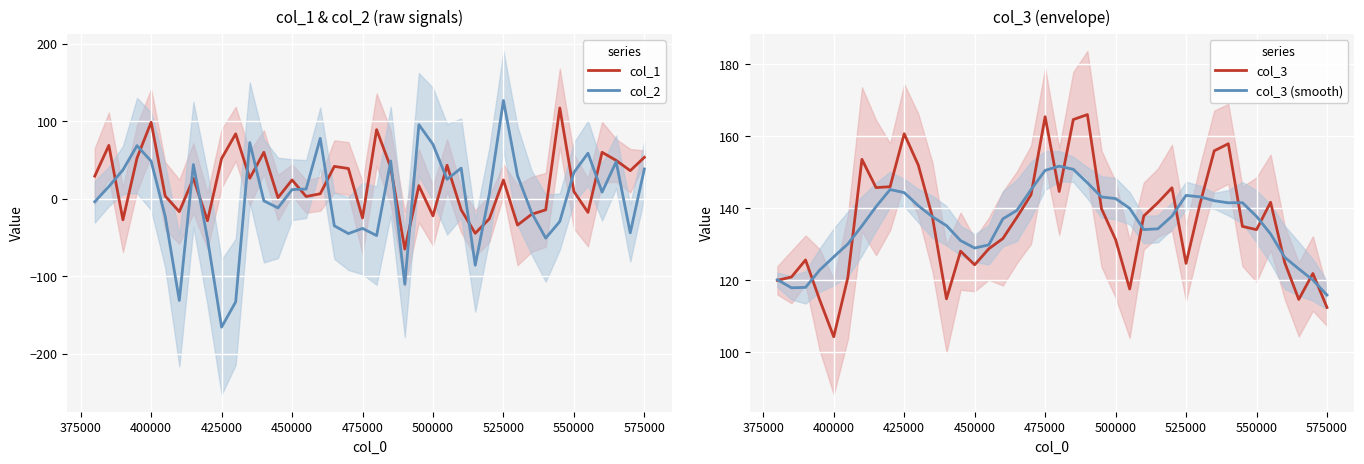

What is the highest value of the col_1 series?

116.9